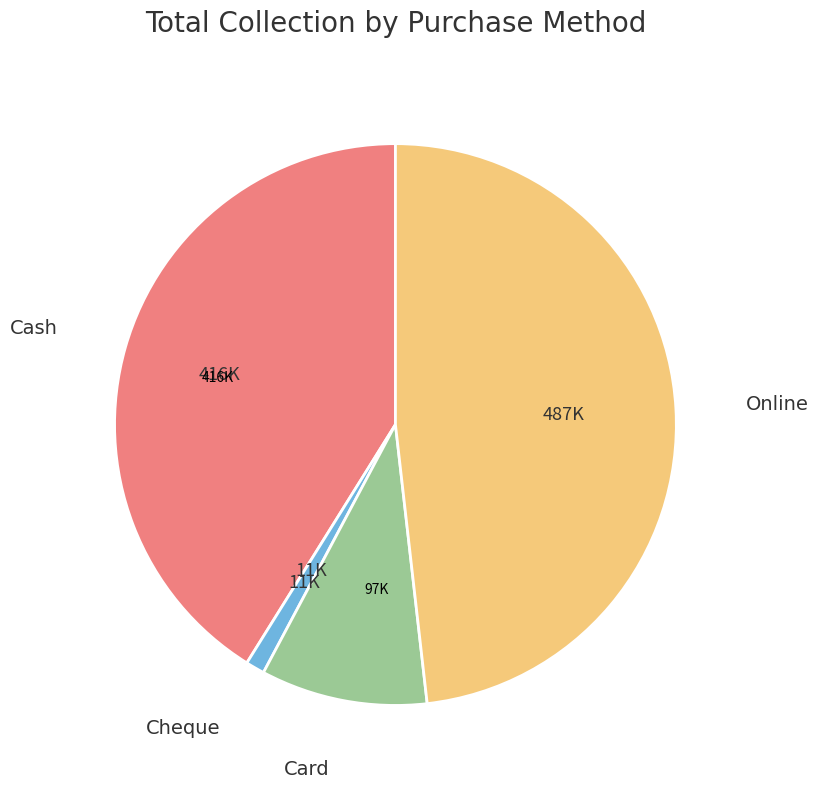

Is there a majority slice in this chart?

No